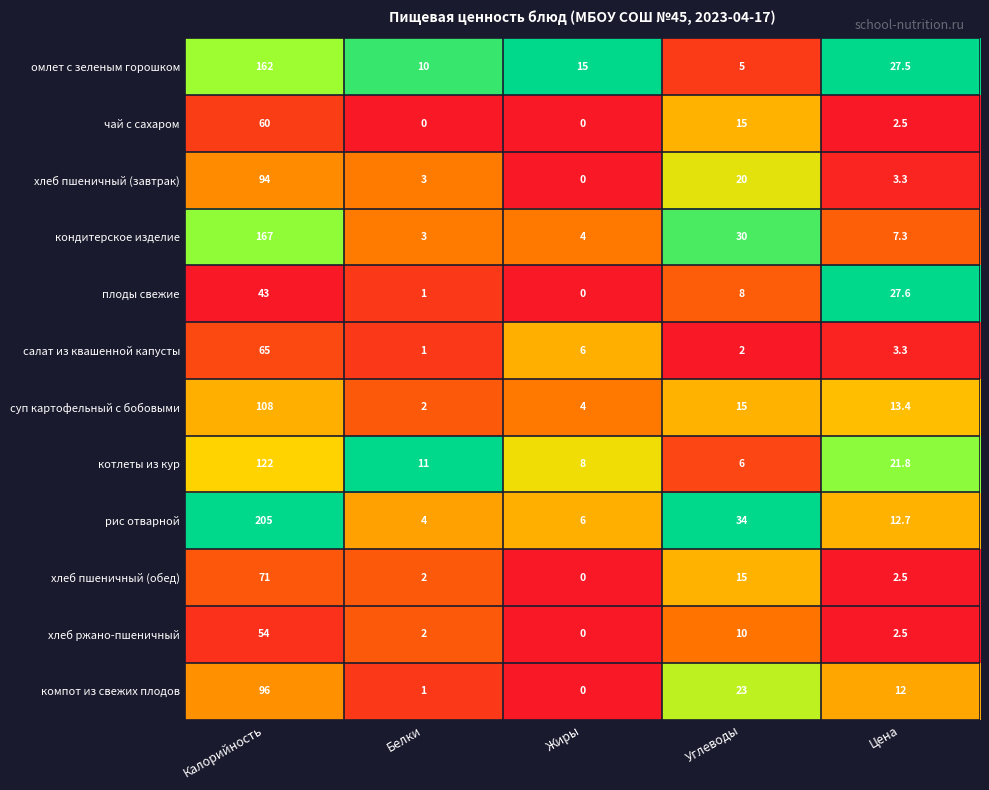

List the series in order of their peak value, lowest first.

плоды свежие, хлеб ржано-пшеничный, чай с сахаром, салат из квашенной капусты, хлеб пшеничный (обед), хлеб пшеничный (завтрак), компот из свежих плодов, суп картофельный с бобовыми, котлеты из кур, омлет с зеленым горошком, кондитерское изделие, рис отварной